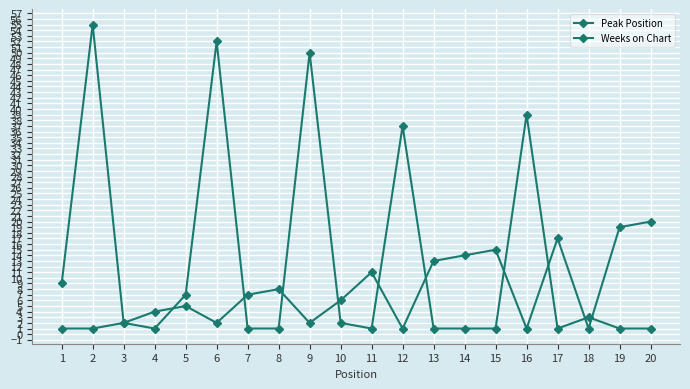

Is the value of Peak Position at 10 greater than the value of Weeks on Chart at 5?

No